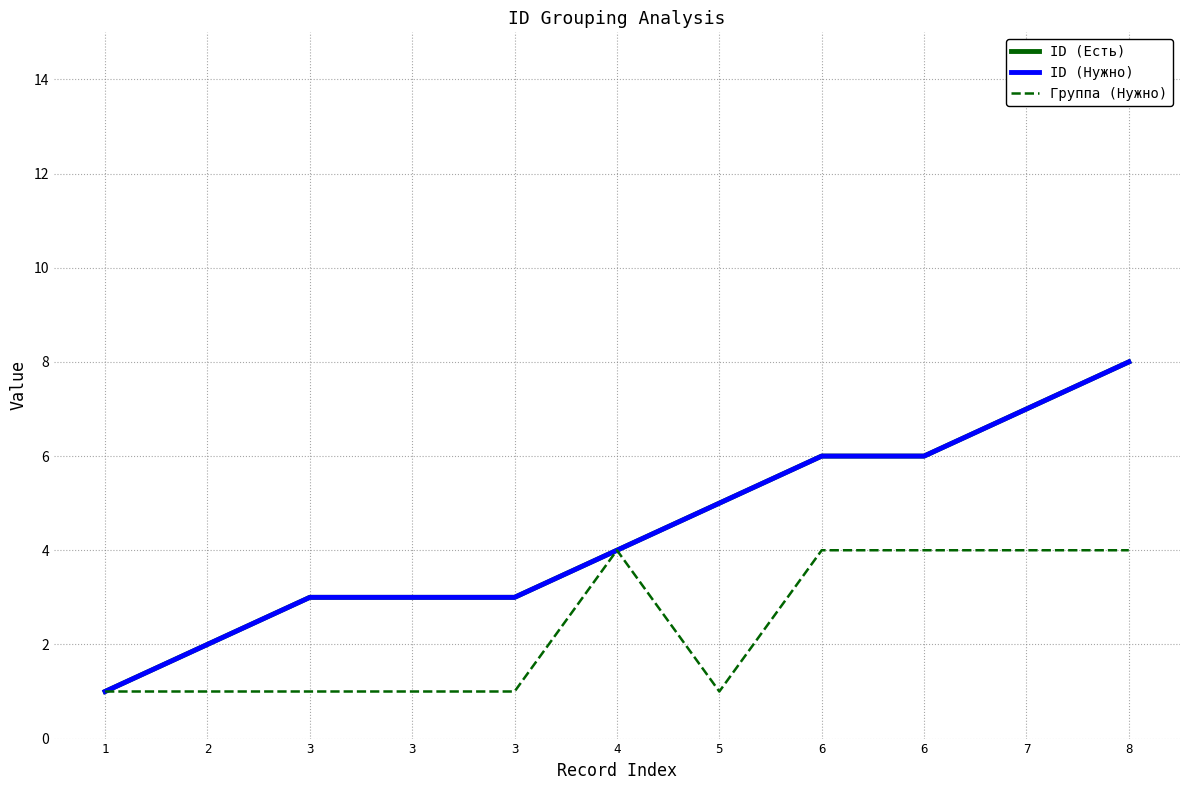

Where does the ID (Нужно) series first go above 4?

5